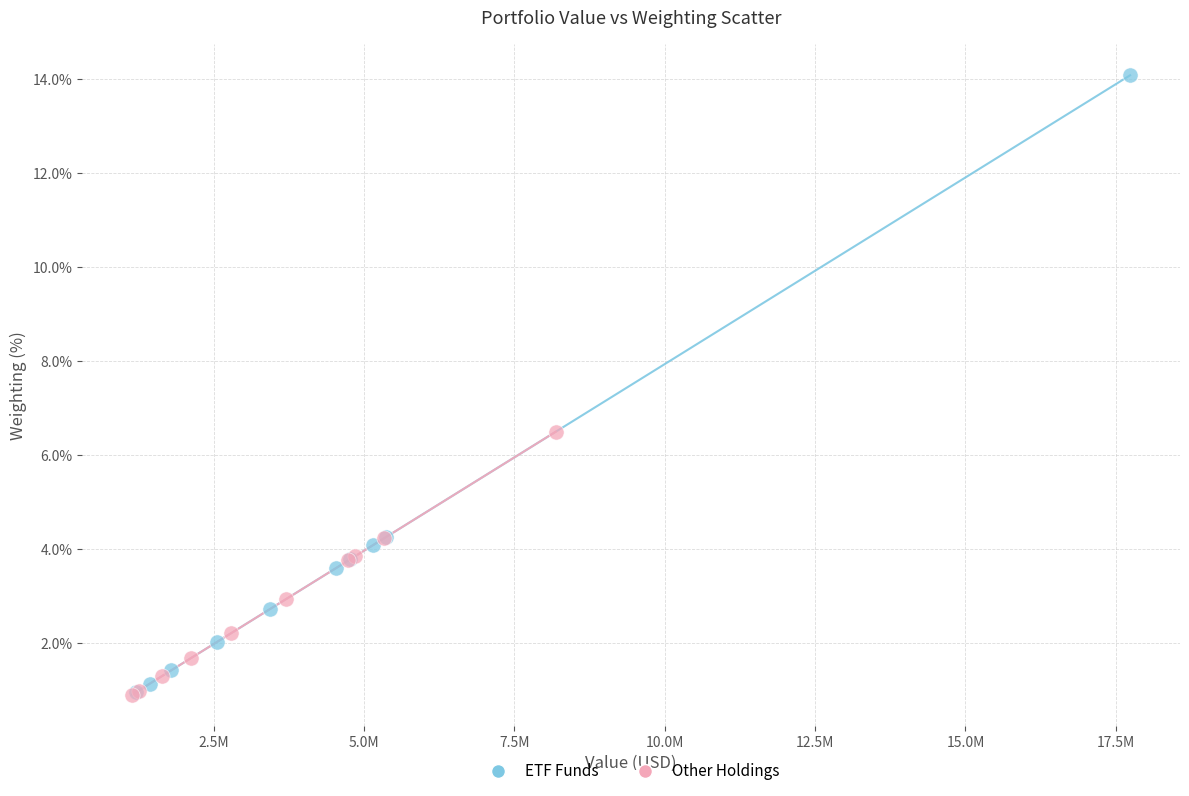

What are all the series names shown in the legend?

ETF Funds, Other Holdings